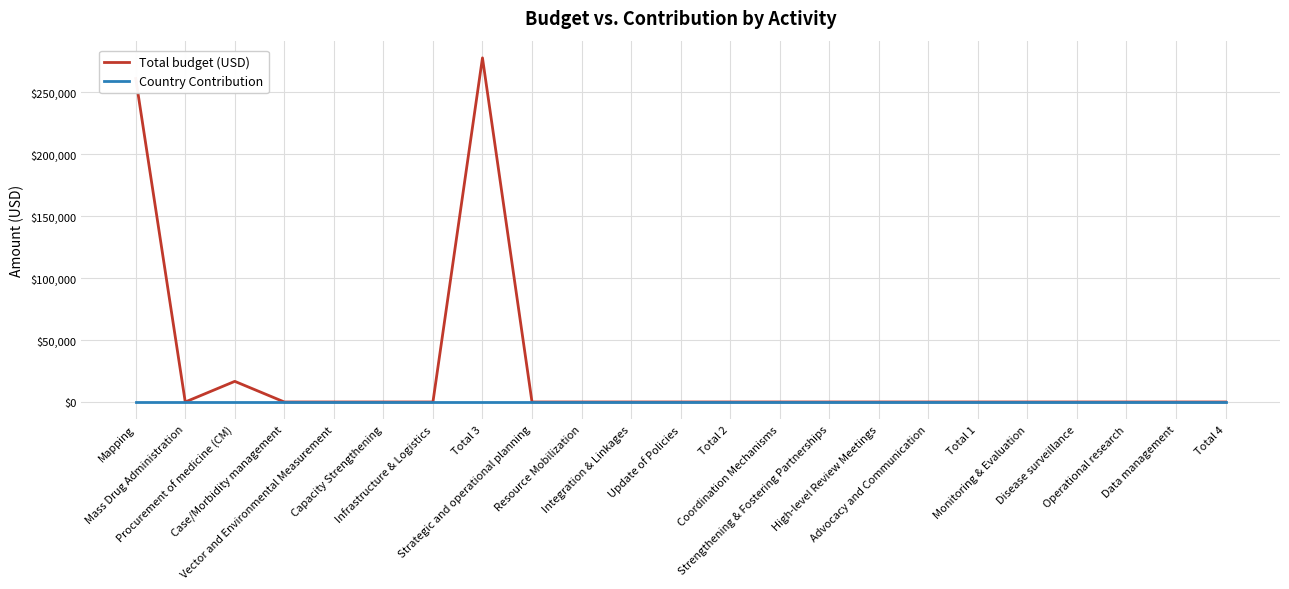

Which series has the largest total across all categories?

Total budget (USD)